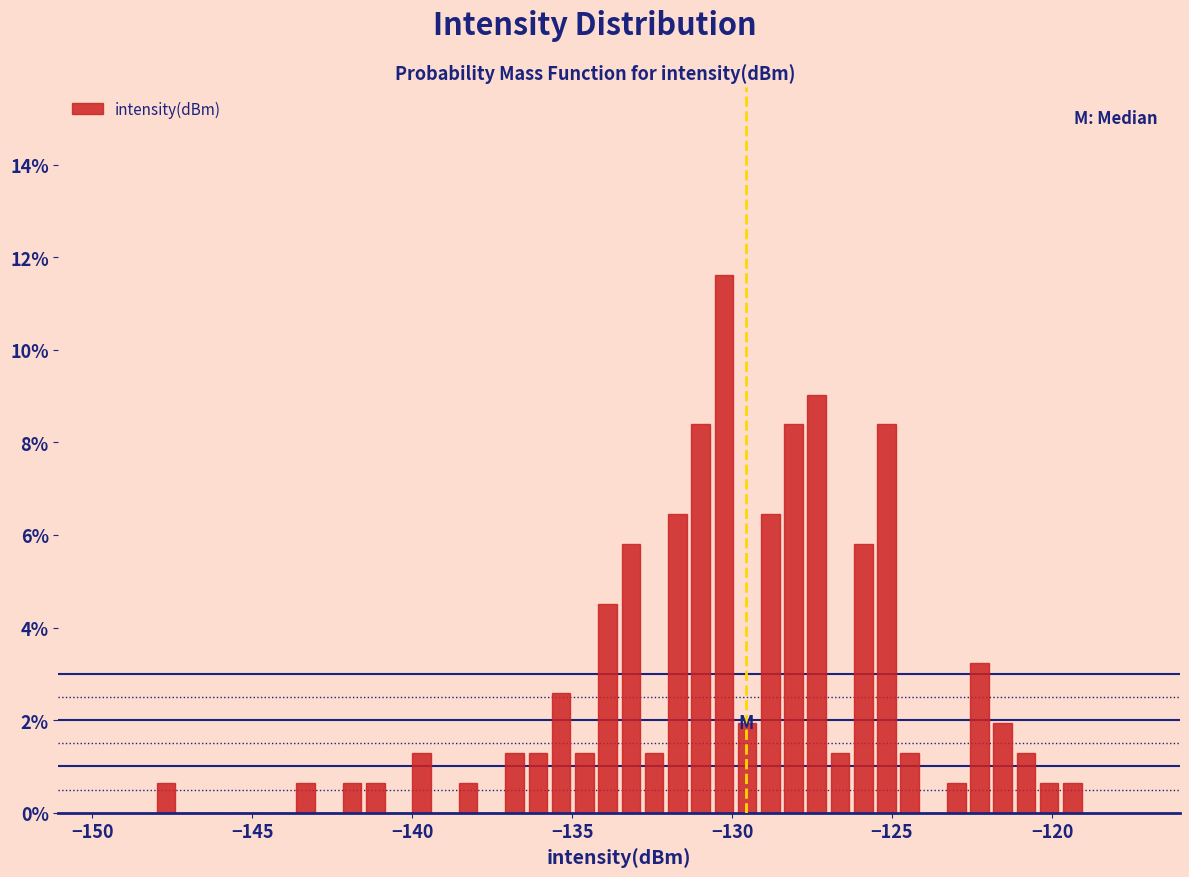

Read against the x-axis, roughly where is the centre of the tallest bar?

-130.5